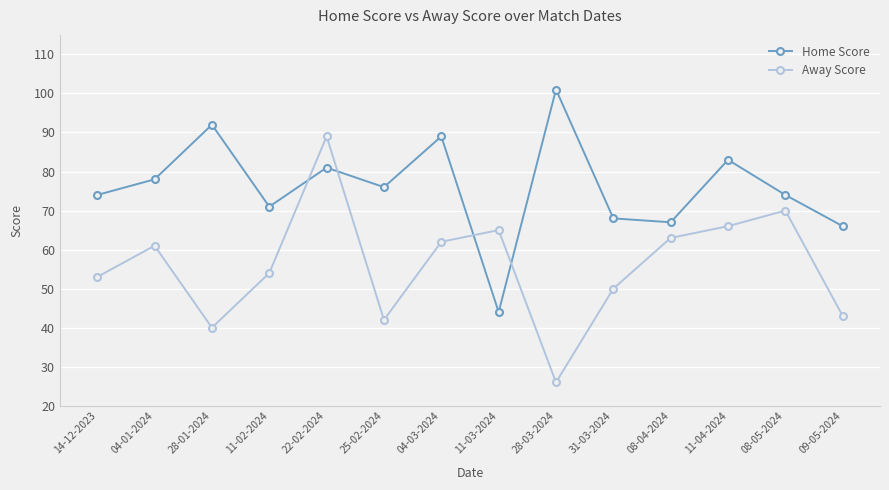

What is the difference between the Home Score values at 11-03-2024 and 08-04-2024?

23